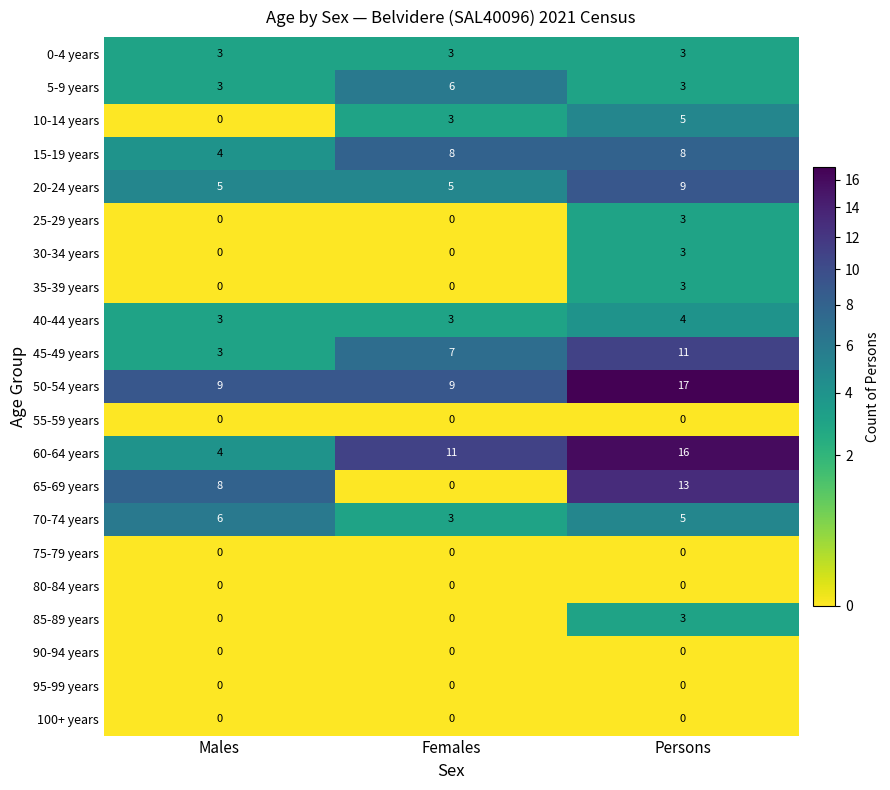

Which label corresponds to the largest value in the chart?

Persons